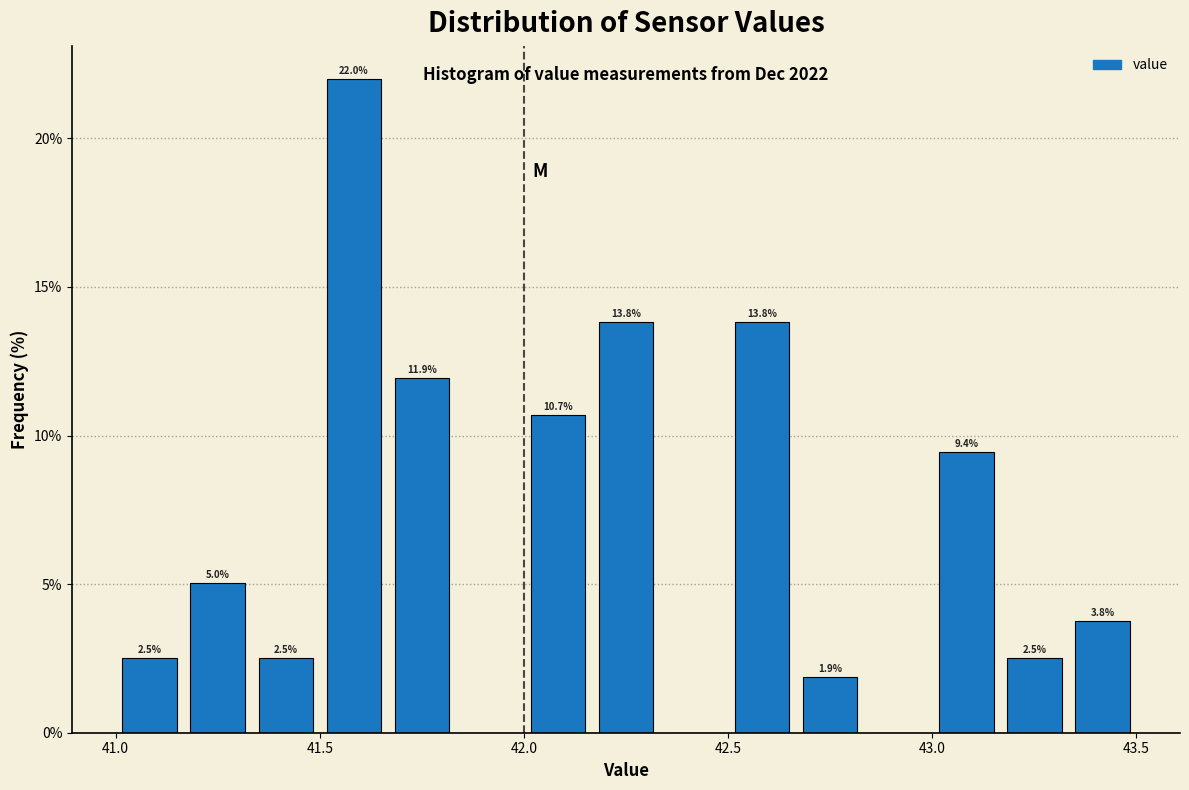

Around what value on the x-axis is the tallest bar? Give the approximate position of its centre, as read against the axis.

41.60